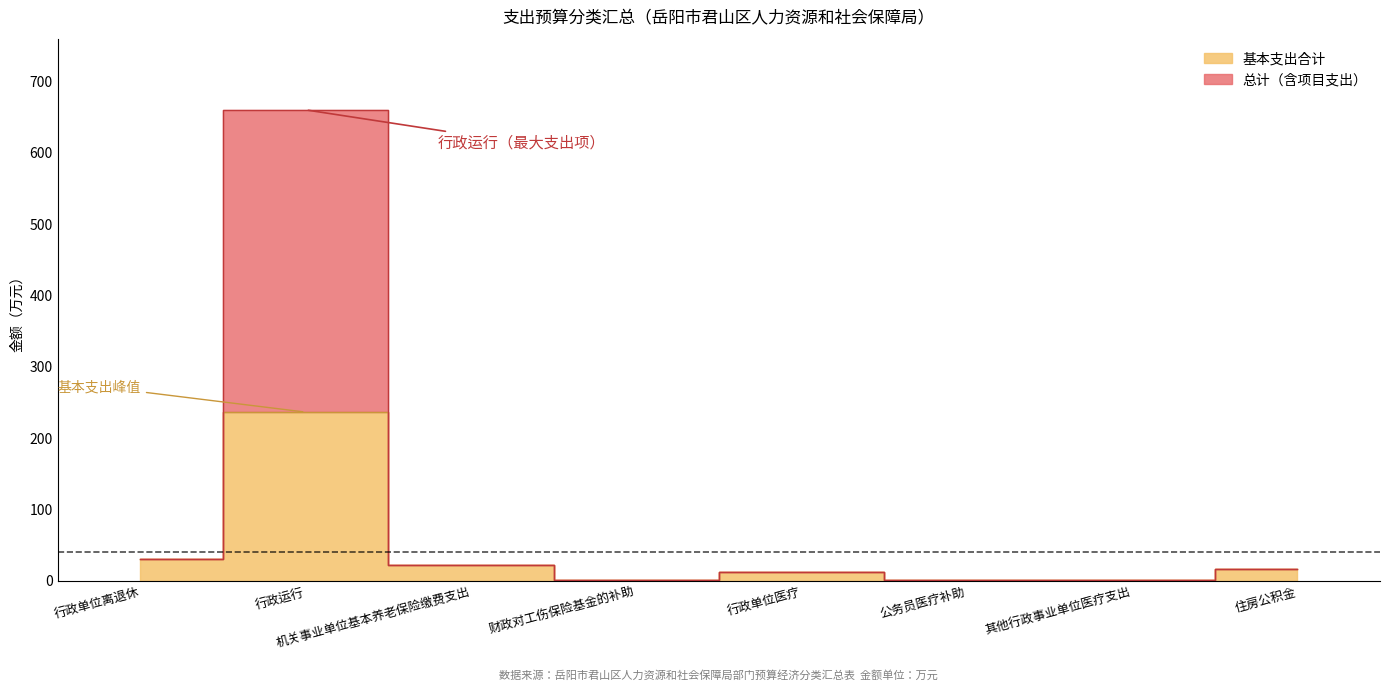

True or false: 总计 and 基本支出合计 cross at least once.

False